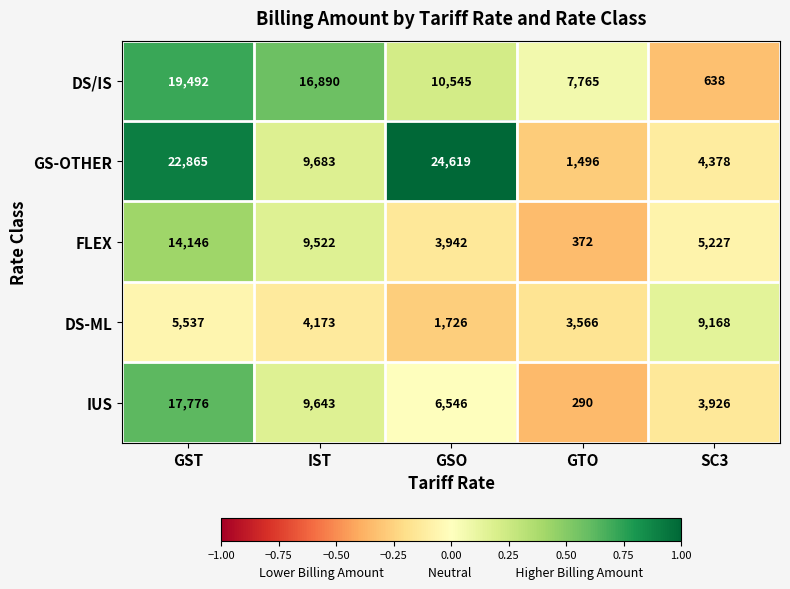

At which category is the sum across all series the highest?

GST